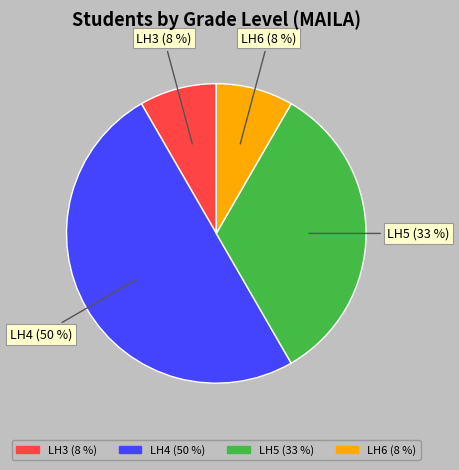

How many segments does this pie chart have?

4